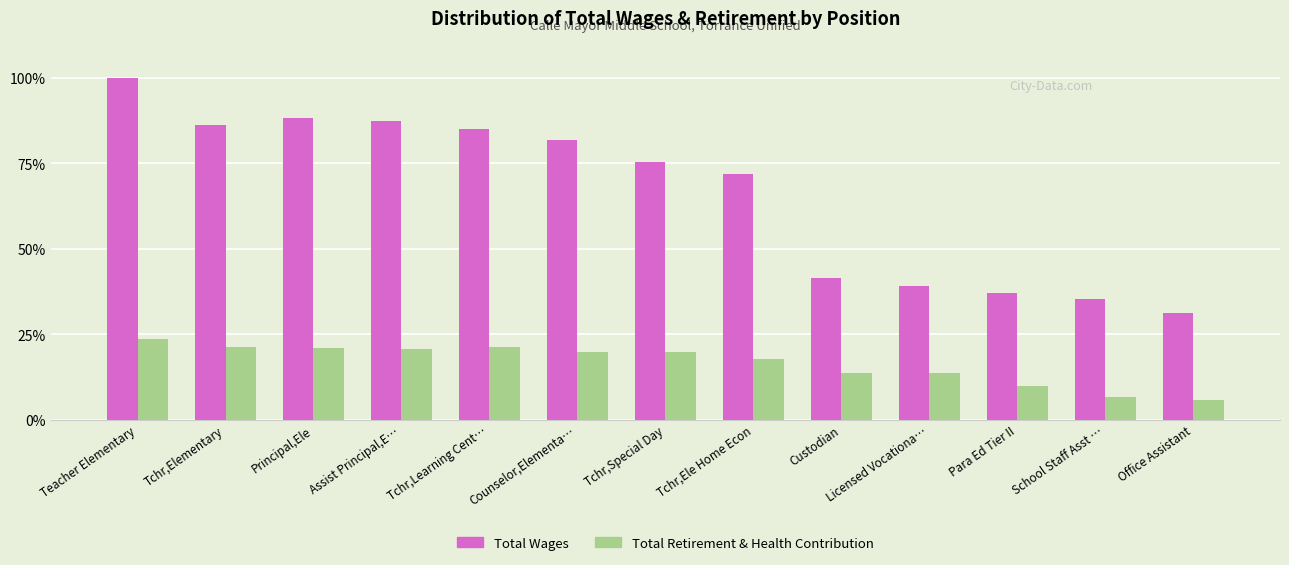

What is the label of the 13th bar from the left?

Office Assistant